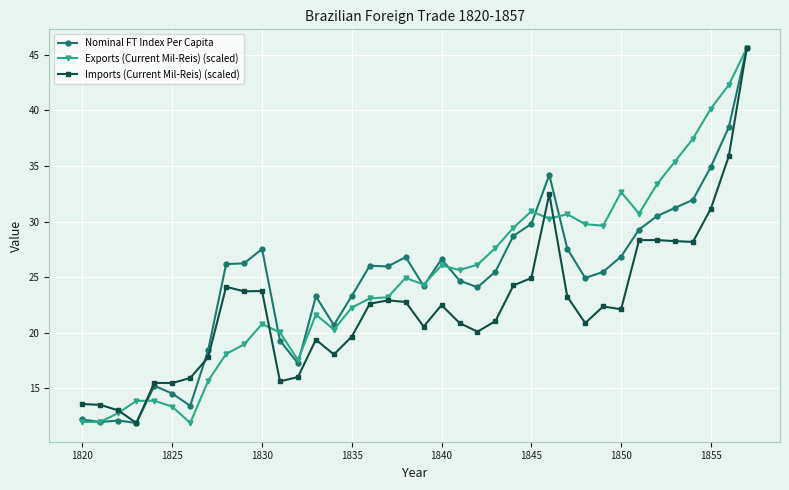

What is the value of the Nominal FT Index Per Capita point at the 36th from the left?

34.9